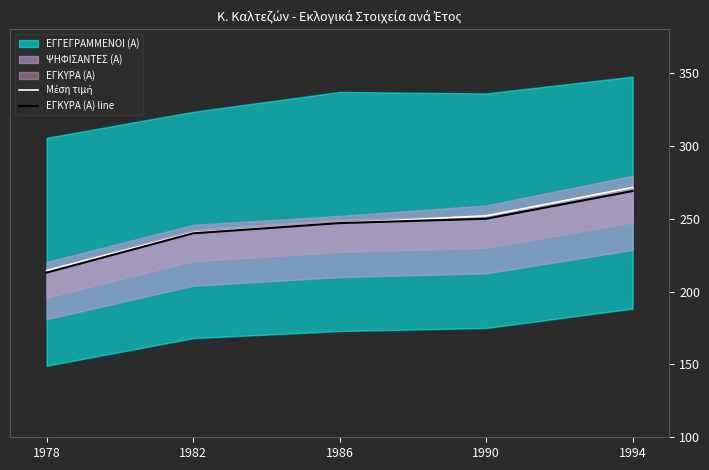

Which category has the highest value in the Μέση τιμή series?

1994